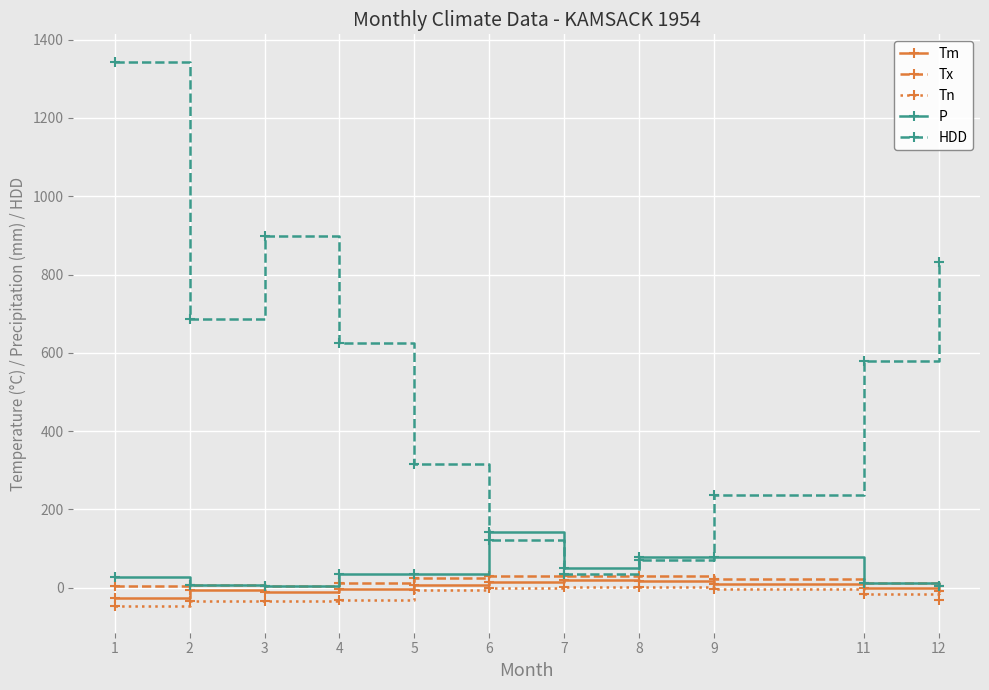

Rank the categories by HDD value from highest to lowest.

1, 3, 12, 2, 4, 11, 5, 9, 6, 8, 7